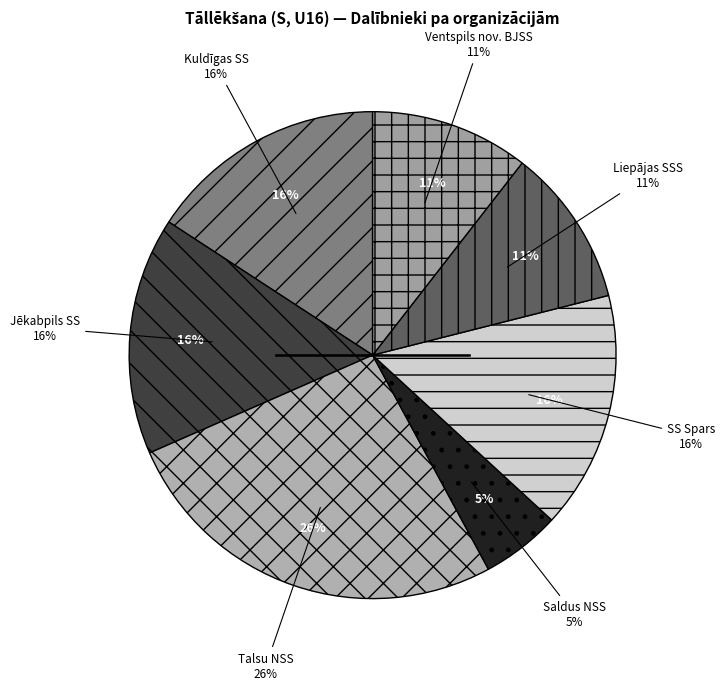

How many segments does this pie chart have?

7